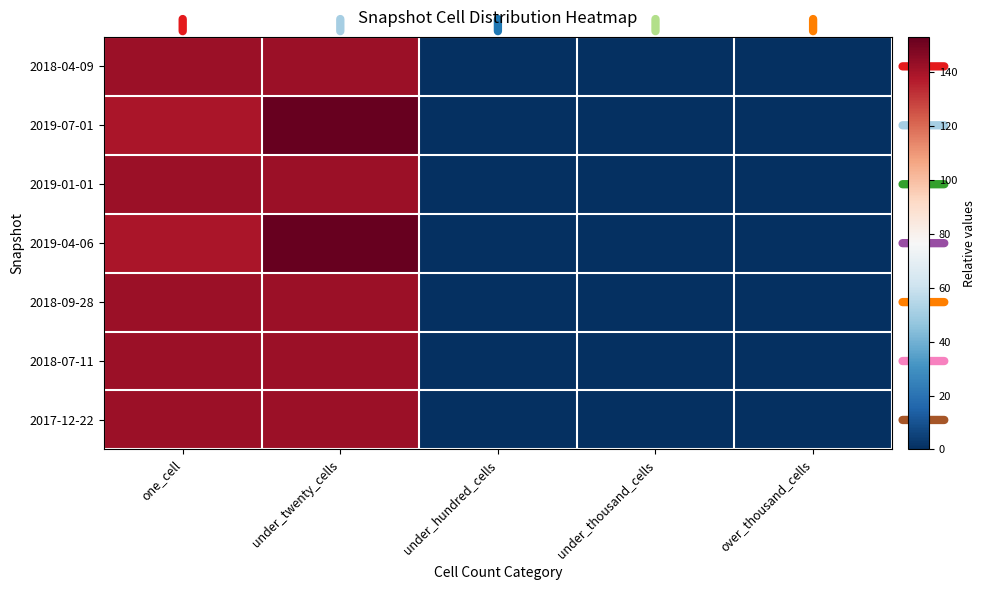

Rank the series by their maximum value, from highest to lowest.

2019-07-01, 2019-04-06, 2018-04-09, 2019-01-01, 2018-09-28, 2018-07-11, 2017-12-22